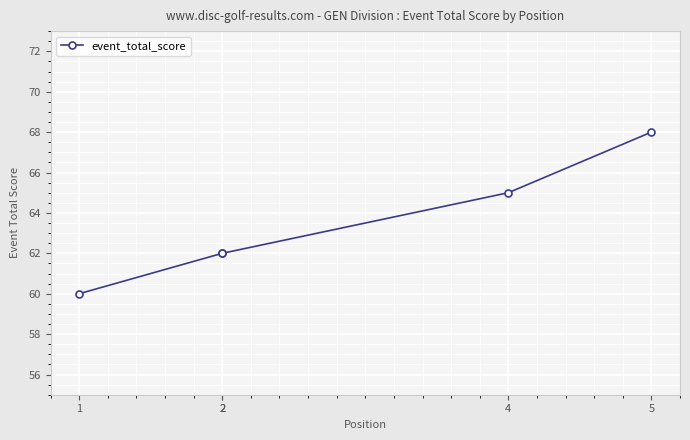

How many values are below 62?

1